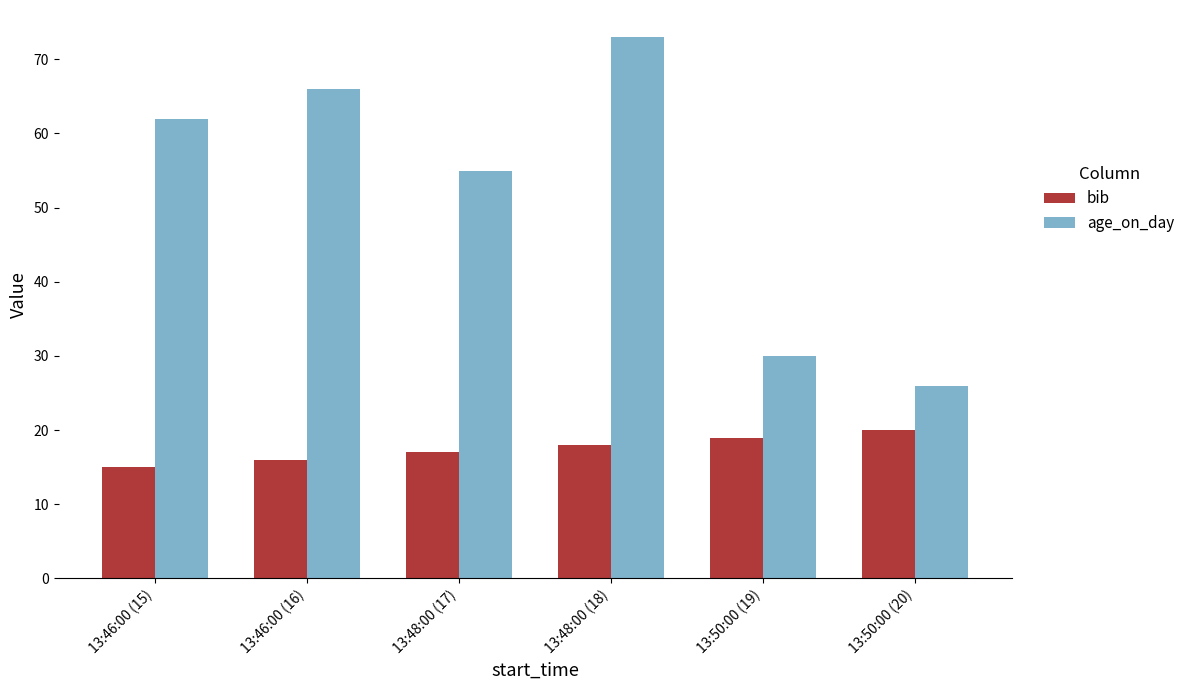

Which label corresponds to the smallest value in the chart?

13:46:00 (15)